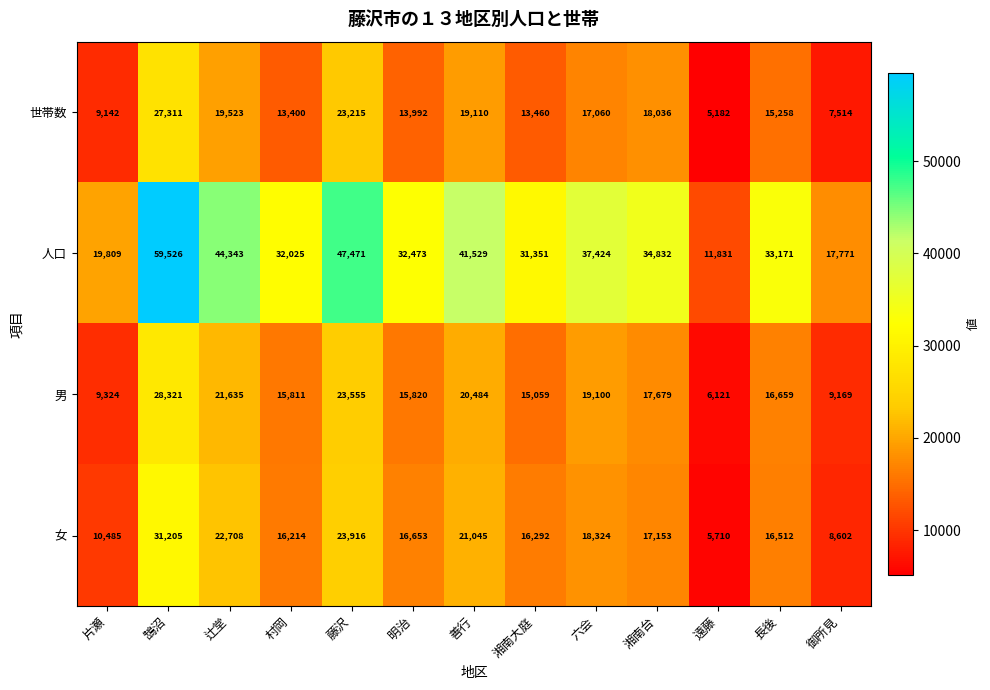

Where does the 女 series first go above 16653?

鵠沼